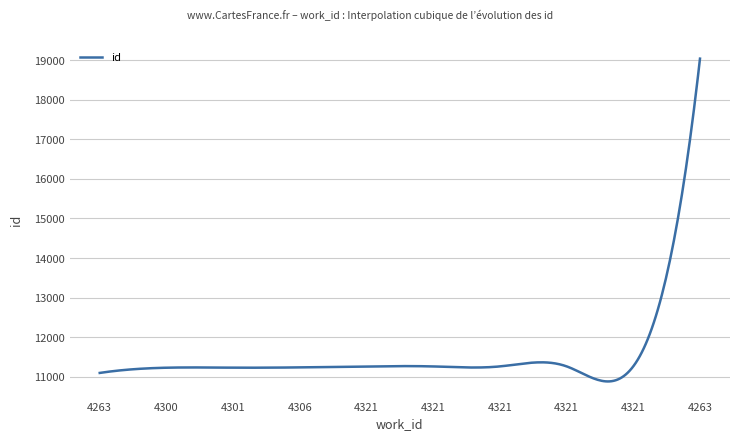

What is the maximum value shown in the chart?

19040.0